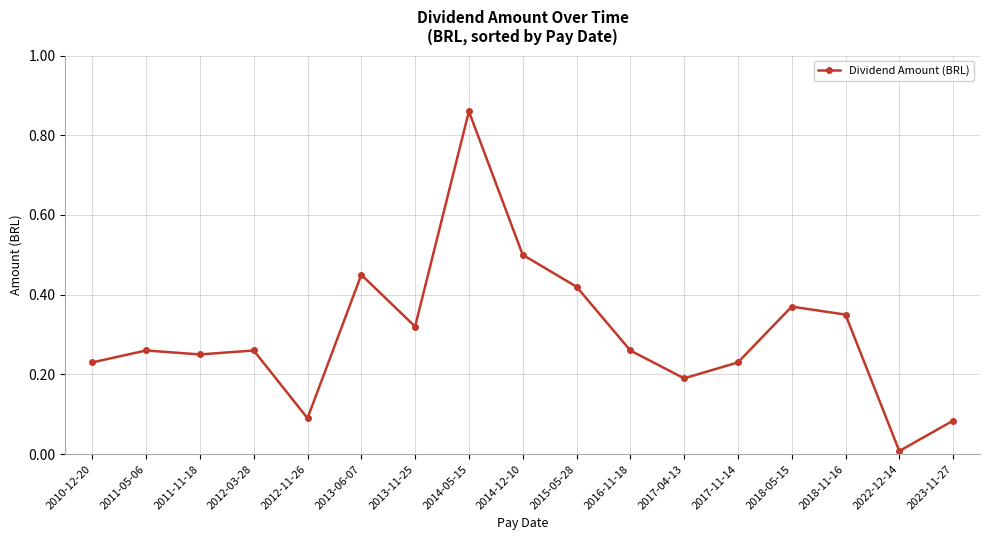

What is the sum of all values?

5.1